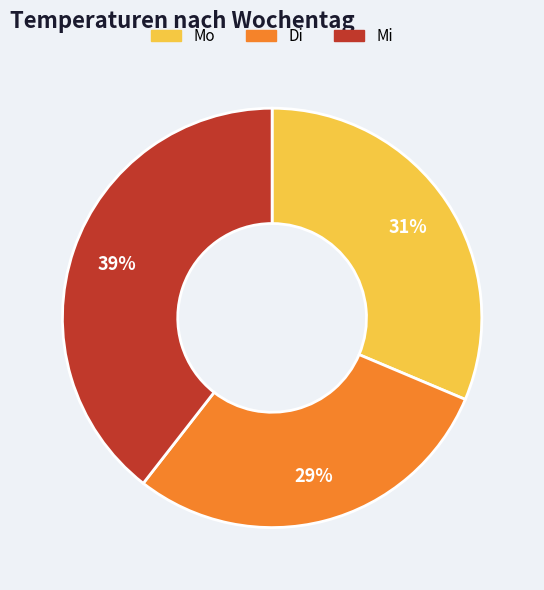

How many slices are in this pie chart?

3